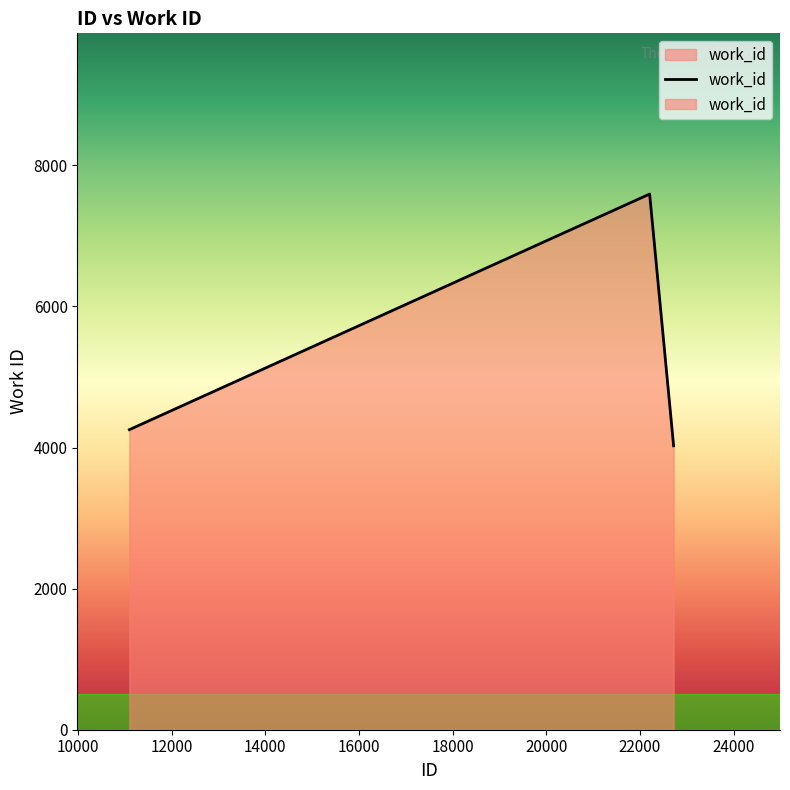

The value at 11098 is 4253. True or false?

True